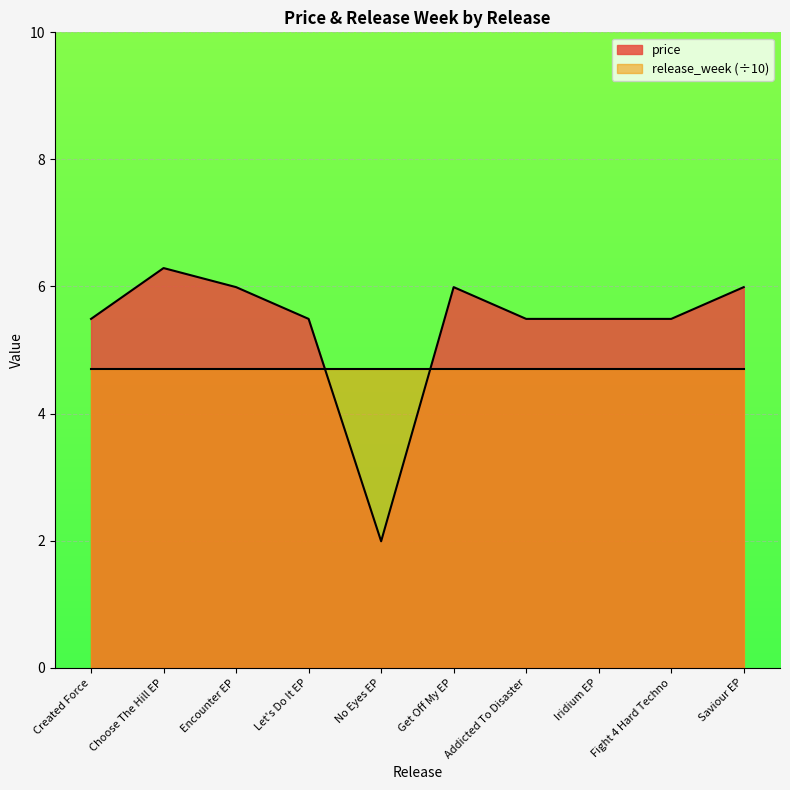

How many values are below 5?

1